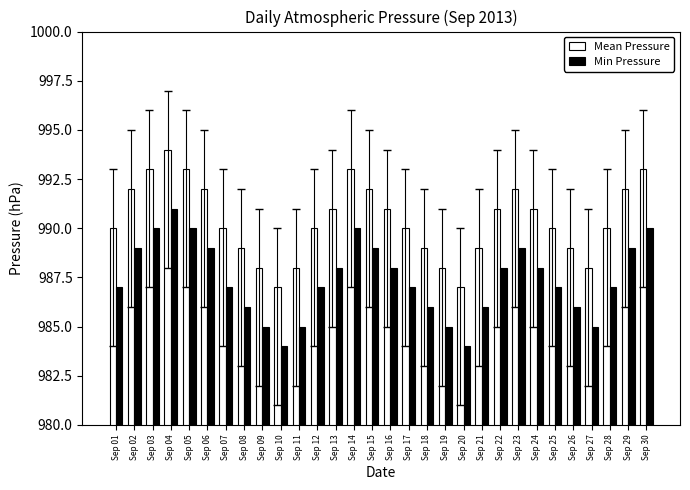

What are all the series names shown in the legend?

Mean Pressure, Min Pressure